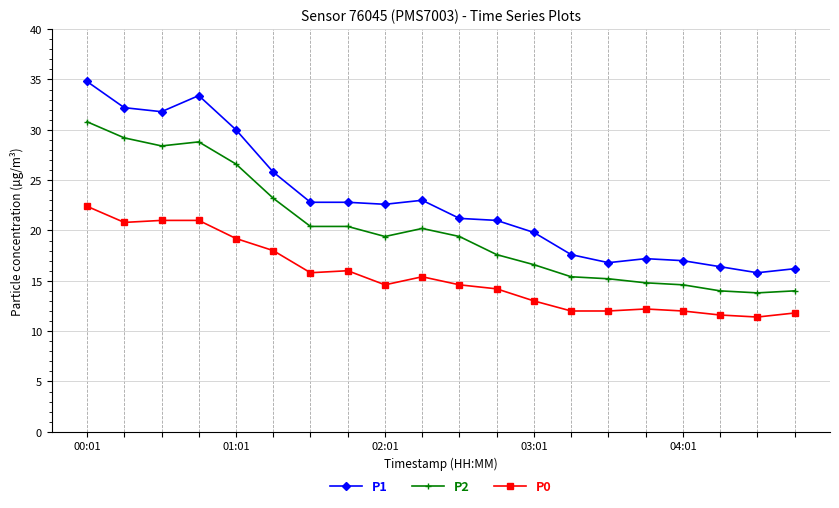

Which series has the largest range (max minus min)?

P1